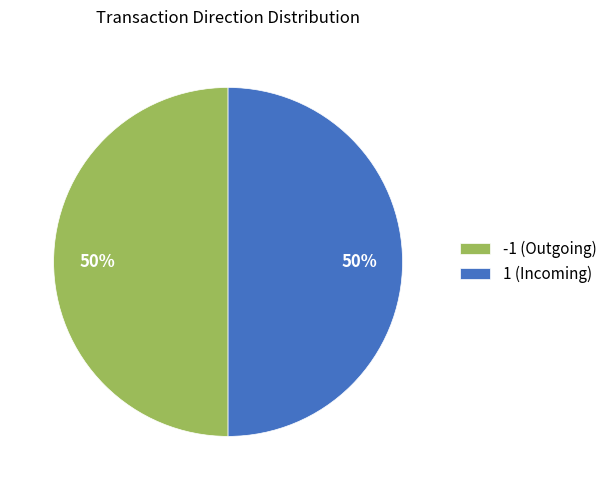

To the nearest percent, what is the average slice percentage?

50%